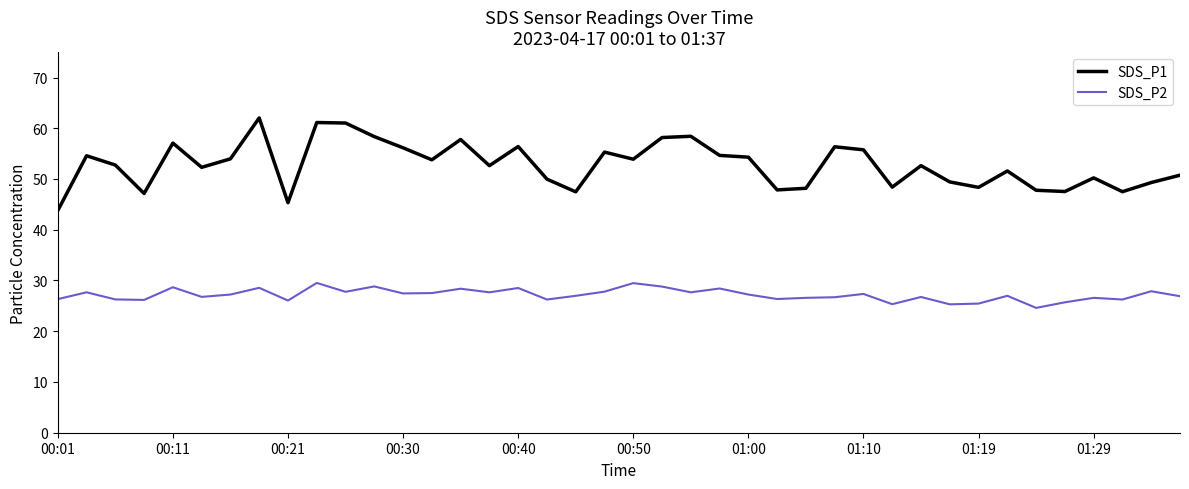

How many values in the SDS_P1 series are below 52?

17